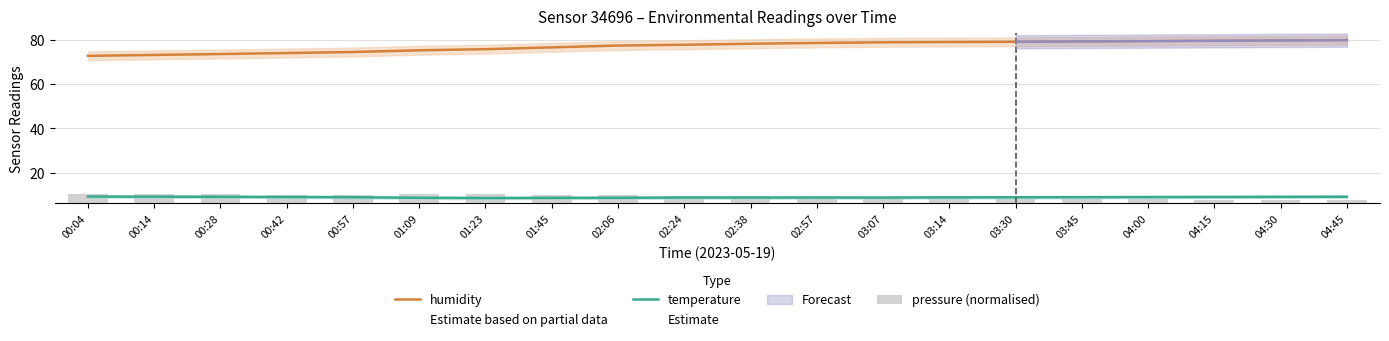

What is the label of the 11th bar from the left?

02:38